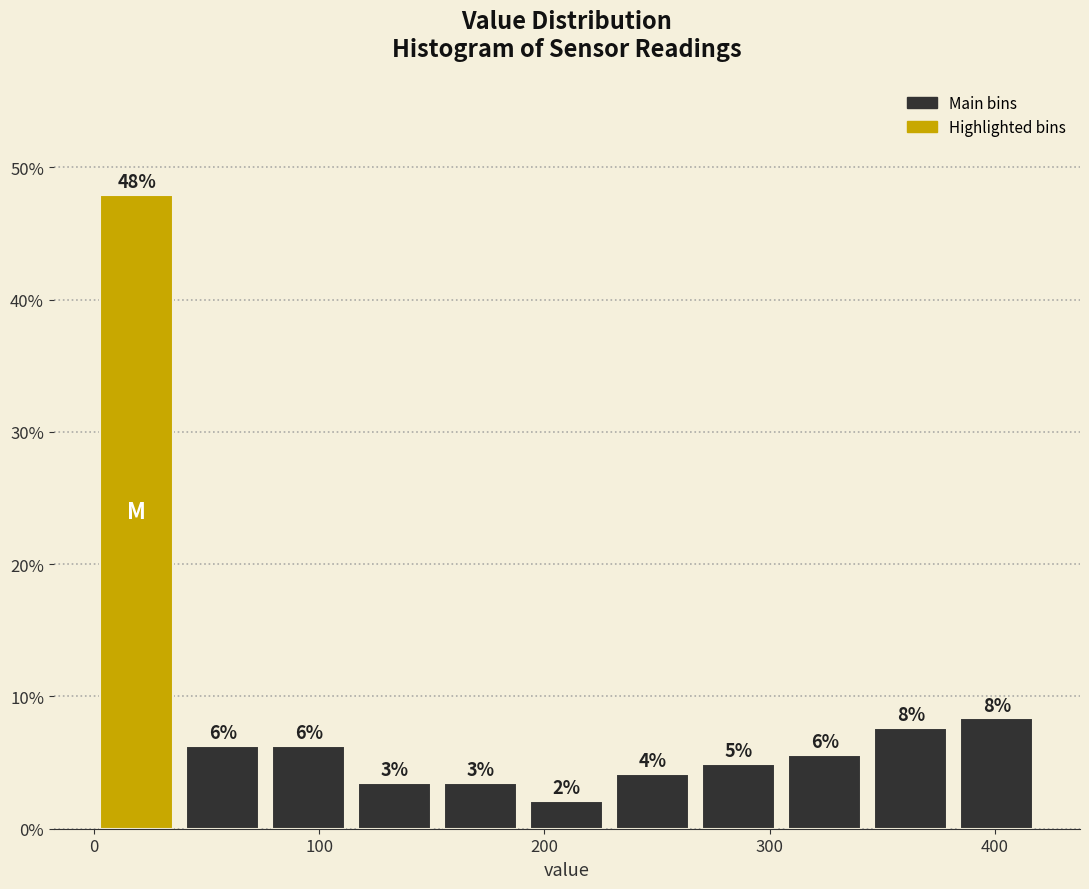

Around what value on the x-axis is the tallest bar? Give the approximate position of its centre, as read against the axis.

20